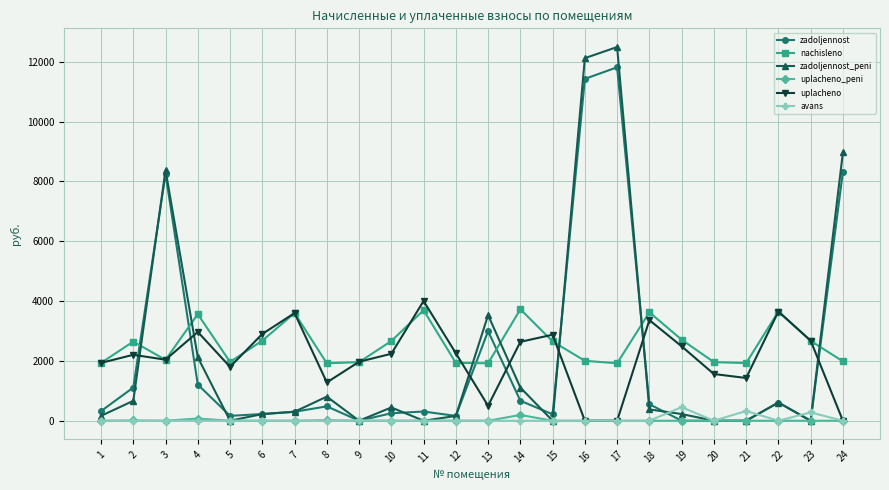

Which series has the largest range (max minus min)?

zadoljennost_peni